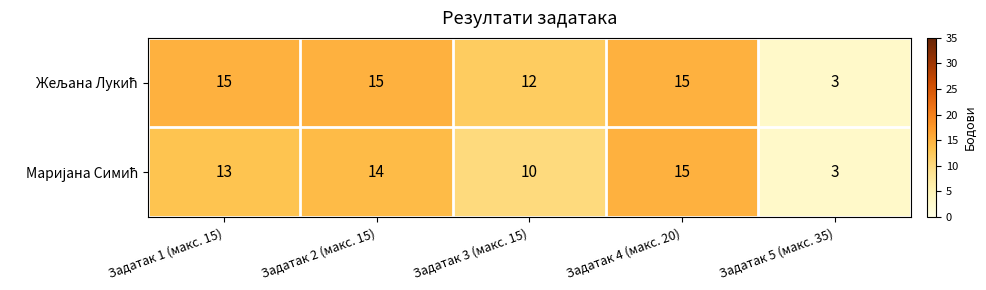

At how many categories does at least one series exceed 13?

3